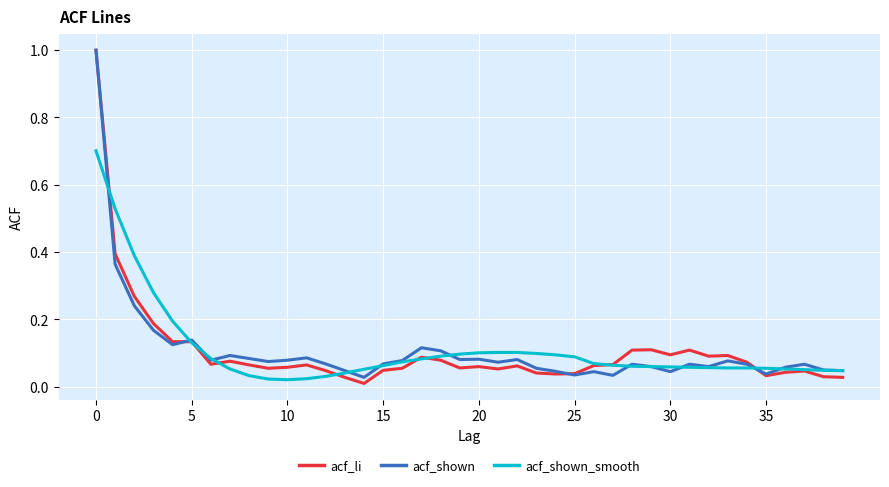

What is the maximum value shown in the chart?

1.0